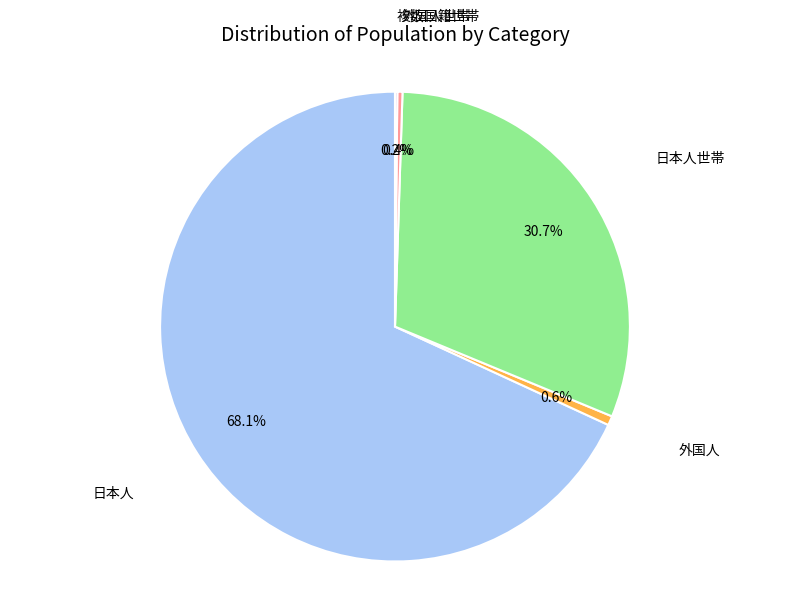

Is there any slice that represents more than half of the pie?

Yes